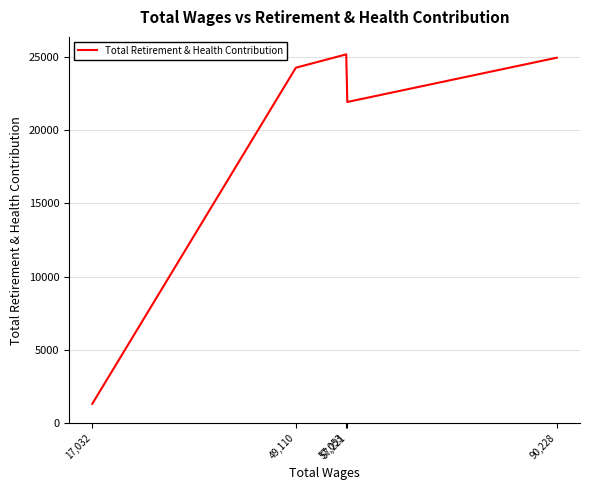

Is it true that the value at 90,228 is 10306?

False